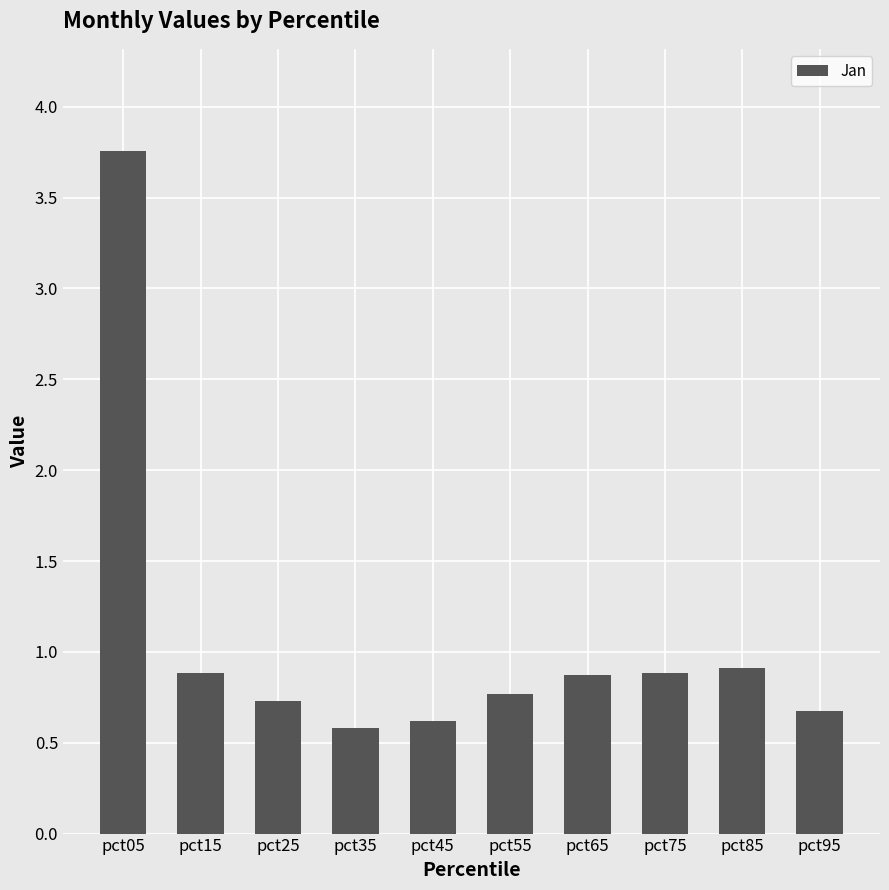

What is the difference between the maximum and minimum values?

3.2